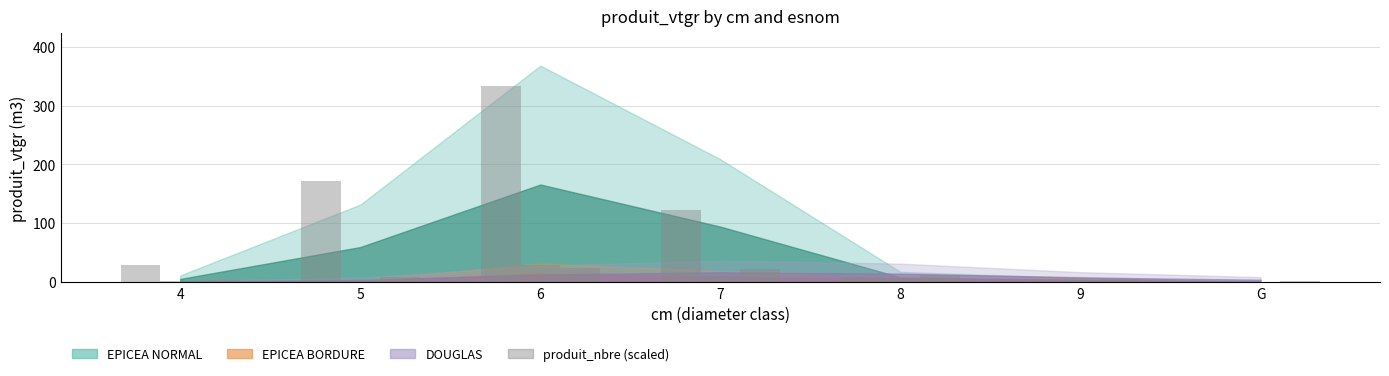

The value of DOUGLAS at 6 is 27.6. True or false?

True